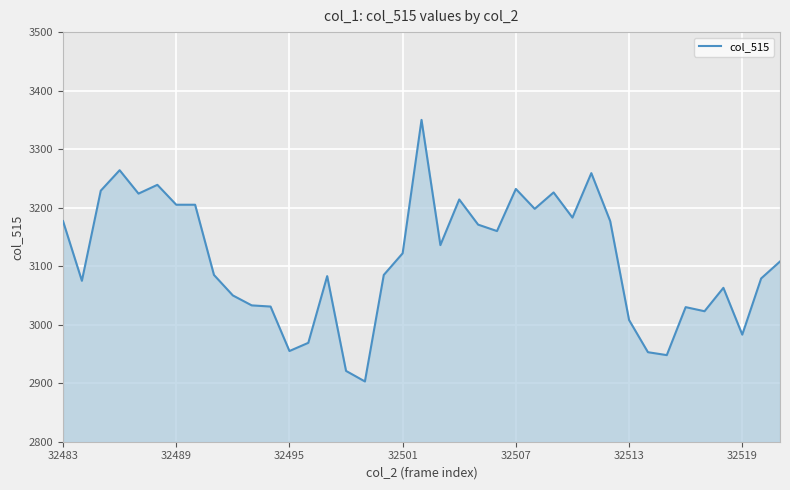

What is the maximum value shown in the chart?

3350